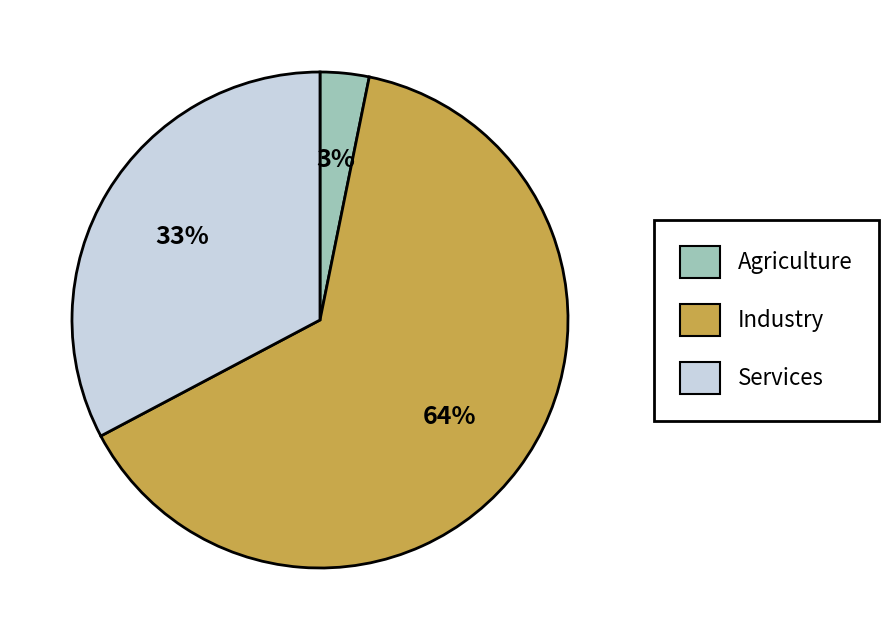

Rank the categories by value from lowest to highest.

Agriculture, Services, Industry